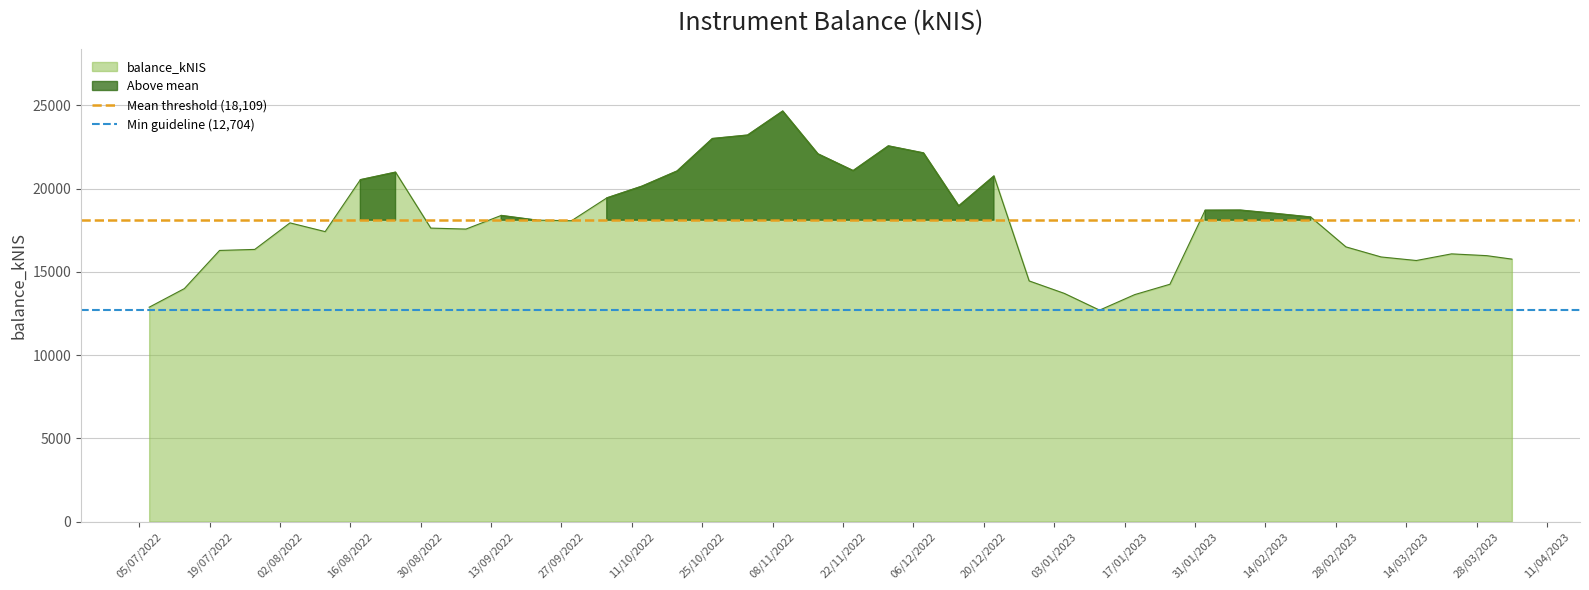

What is the highest value of the Mean threshold (18,109) series?

18108.9